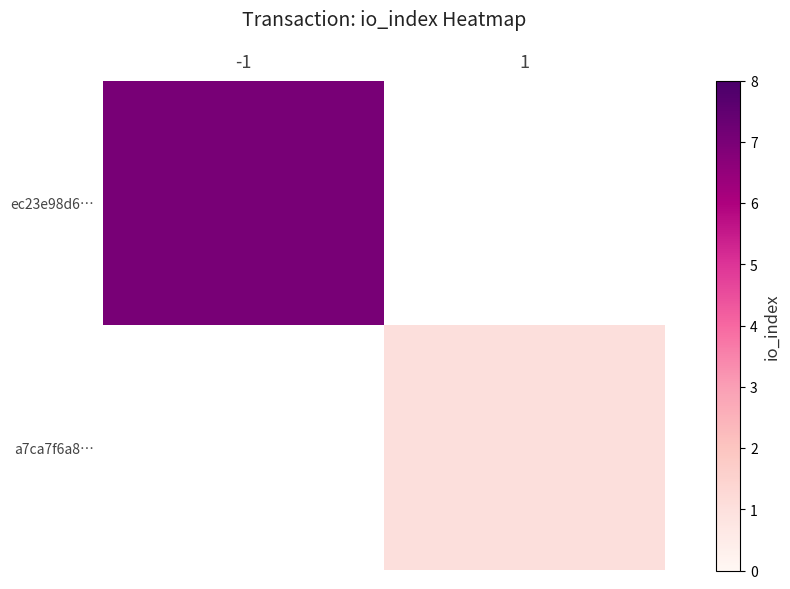

The a7ca7f6a8… series shows 0.7 at 1. True or false?

False